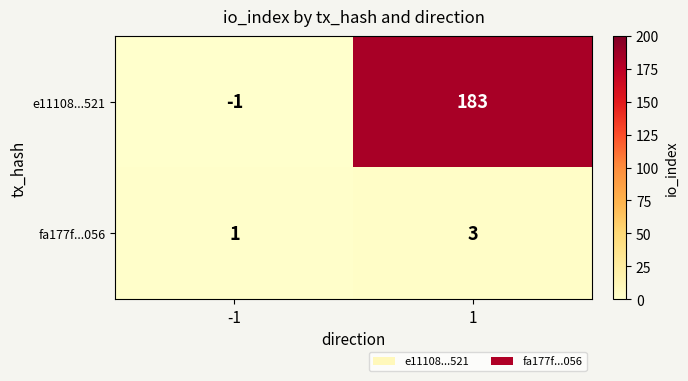

At how many categories does at least one series exceed 157?

1